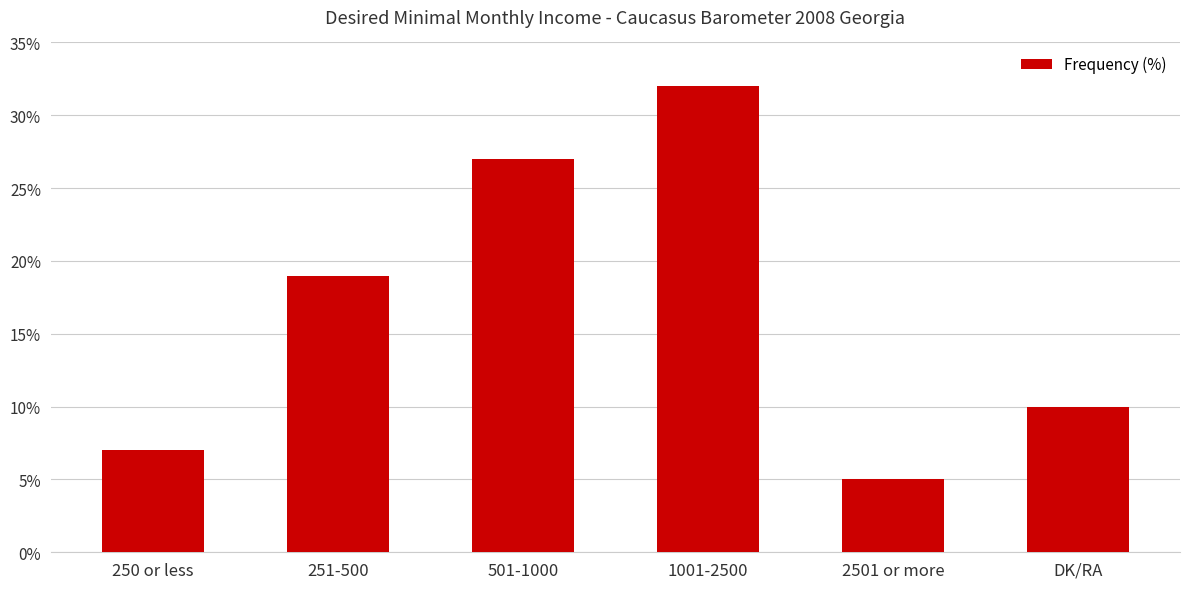

Reading left to right, what are all the values shown in this chart?

7	19	27	32	5	10